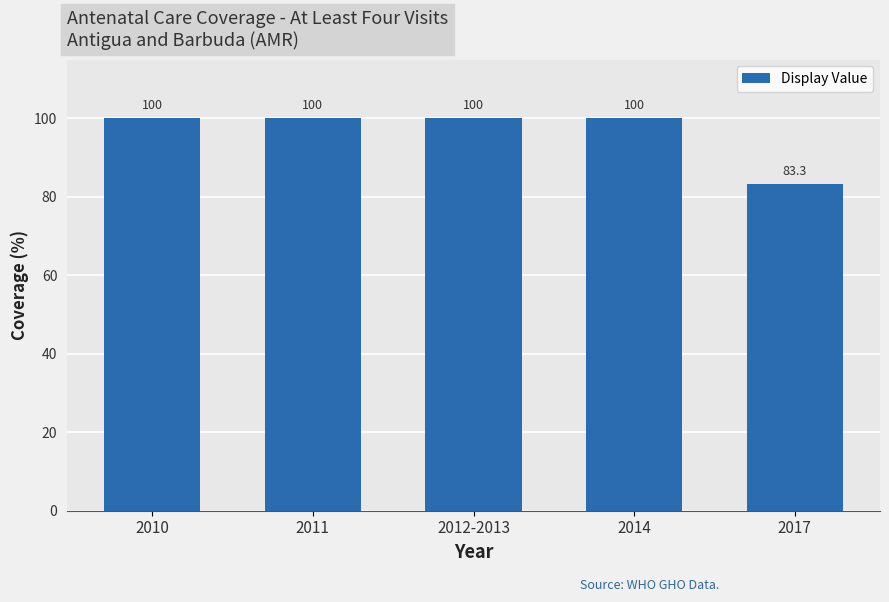

What is the maximum value shown in the chart?

100.0